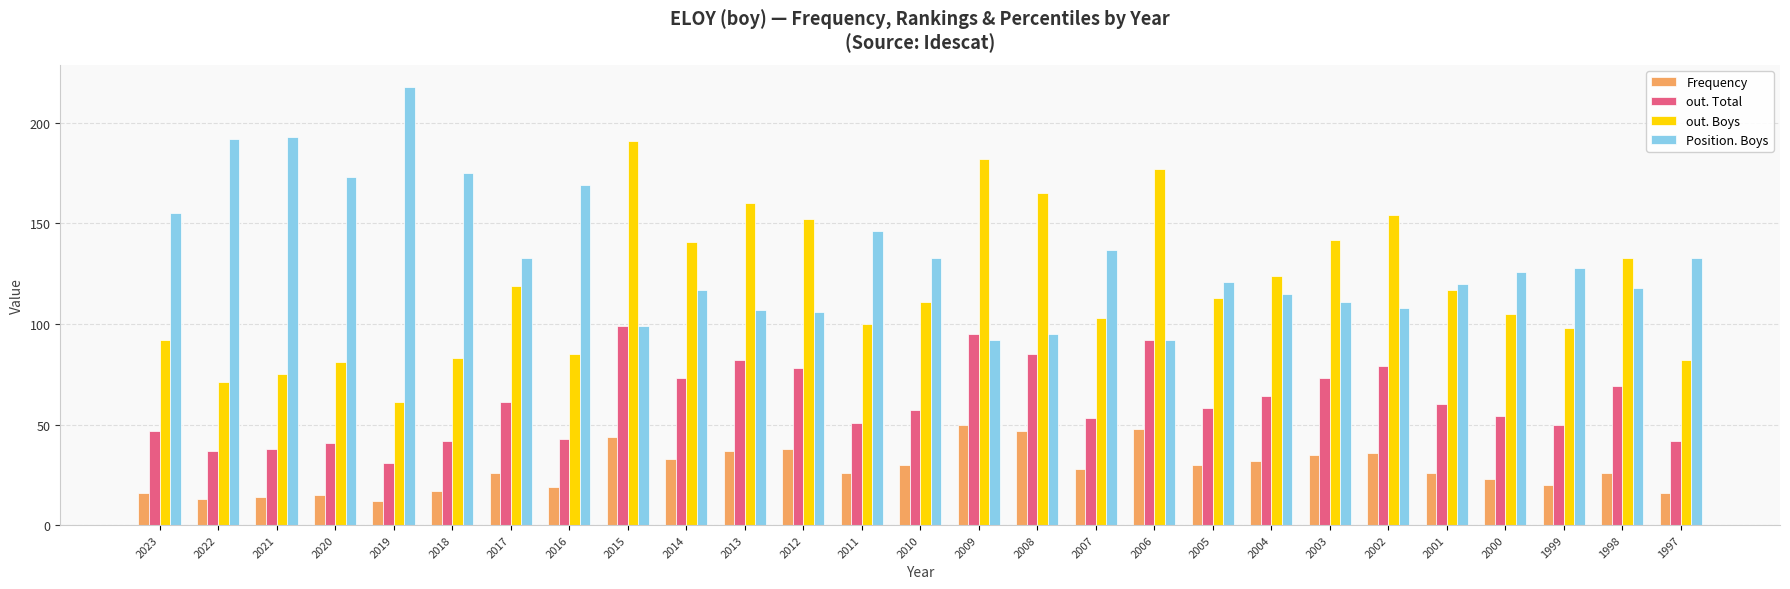

Are the bars grouped side by side (vs. stacked)?

Yes